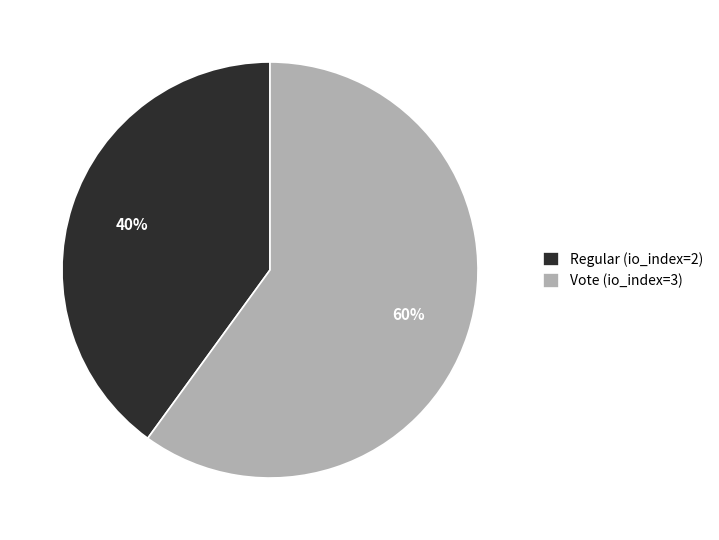

Which slice is the largest?

Vote